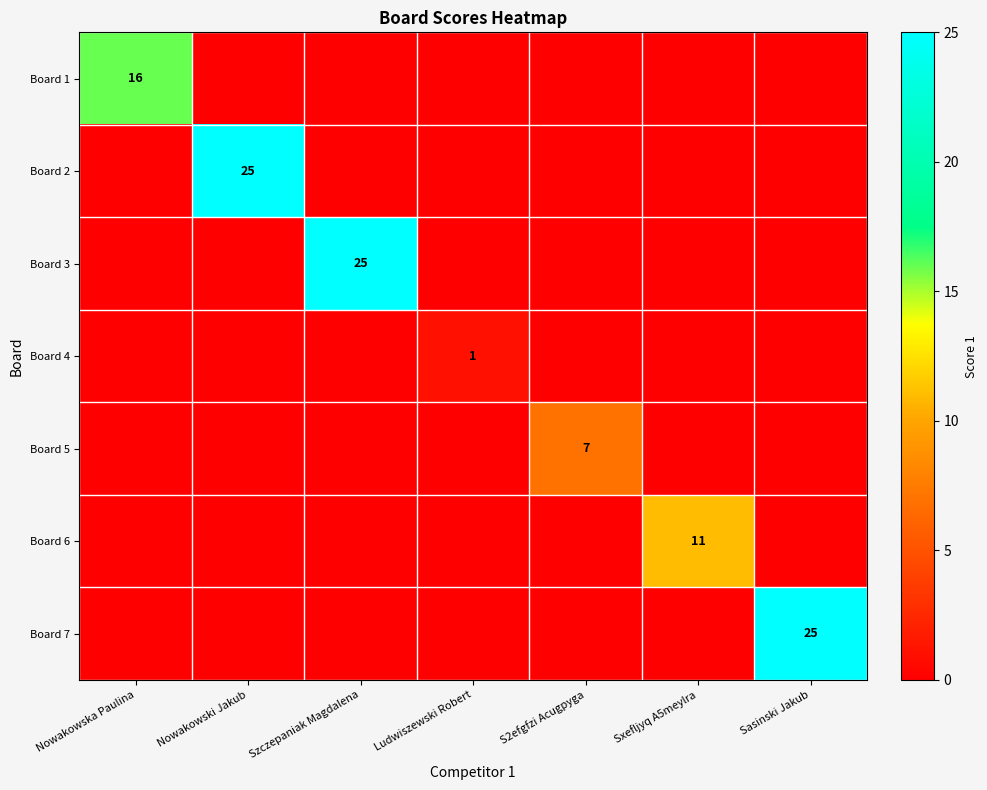

True or false: Board 1 has a value of 4 at Nowakowska Paulina.

False